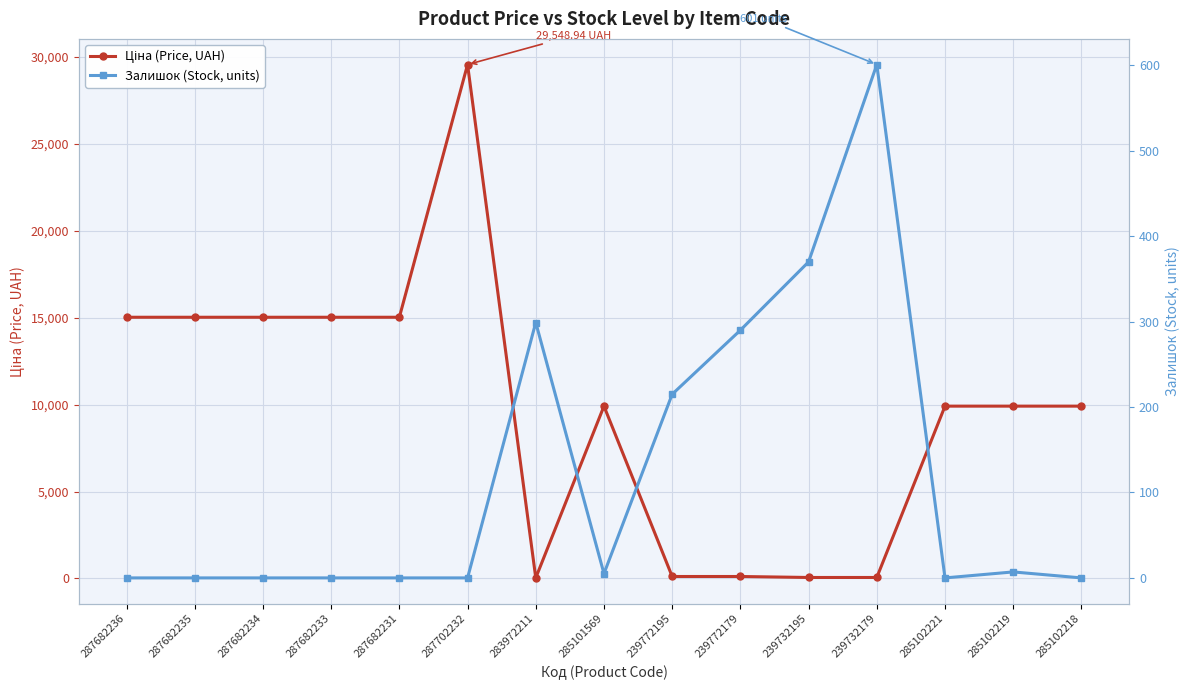

Reading right to left, list all the values displayed in this chart.

Ціна (Price, UAH): 9908.5	9908.5	9908.5	56.7	56.7	113.3	113.3	9908.5	32.0	29548.9	15019.2	15019.2	15019.2	15019.2	15019.2
Залишок (Stock, units): 0.0	7.0	0.0	601.0	370.0	290.0	215.0	5.0	299.0	0.0	0.0	0.0	0.0	0.0	0.0